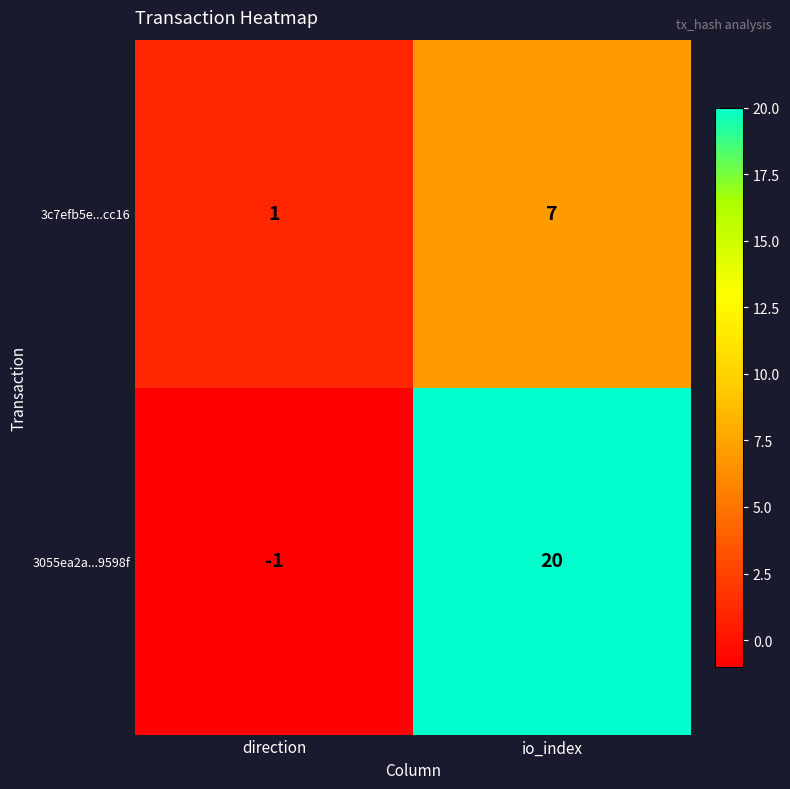

Where is 3055ea2a...9598f nearest to the value 9?

direction